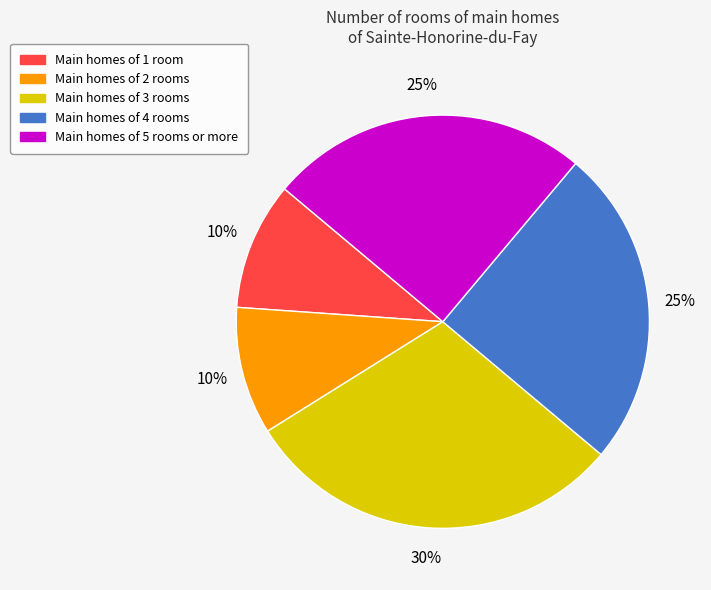

To the nearest percent, what is the difference between the largest and smallest slice percentages?

20%